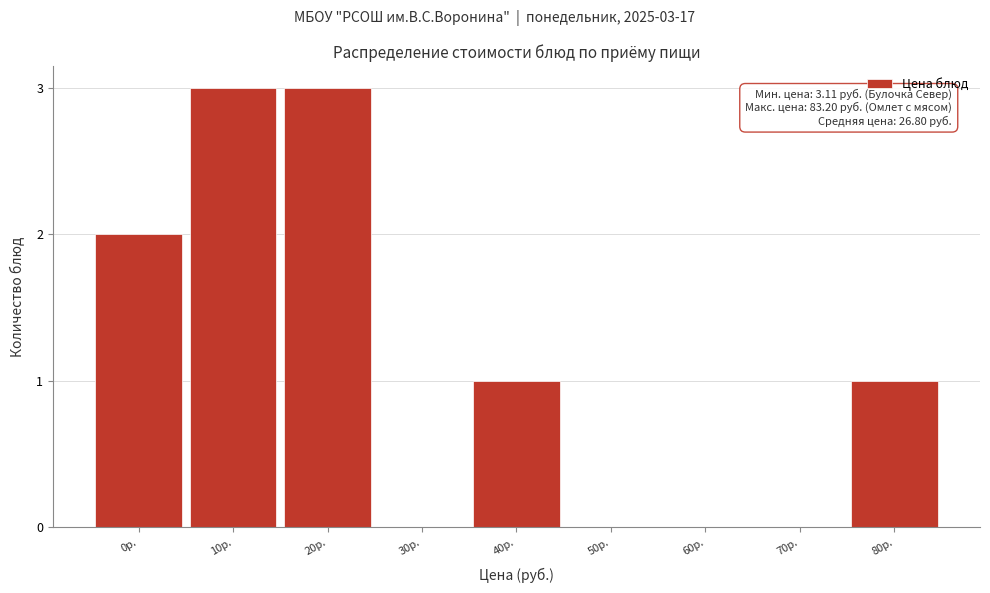

Reading right to left, what are all the values shown in this chart?

80р.=1	70р.=0	60р.=0	50р.=0	40р.=1	30р.=0	20р.=3	10р.=3	0р.=2